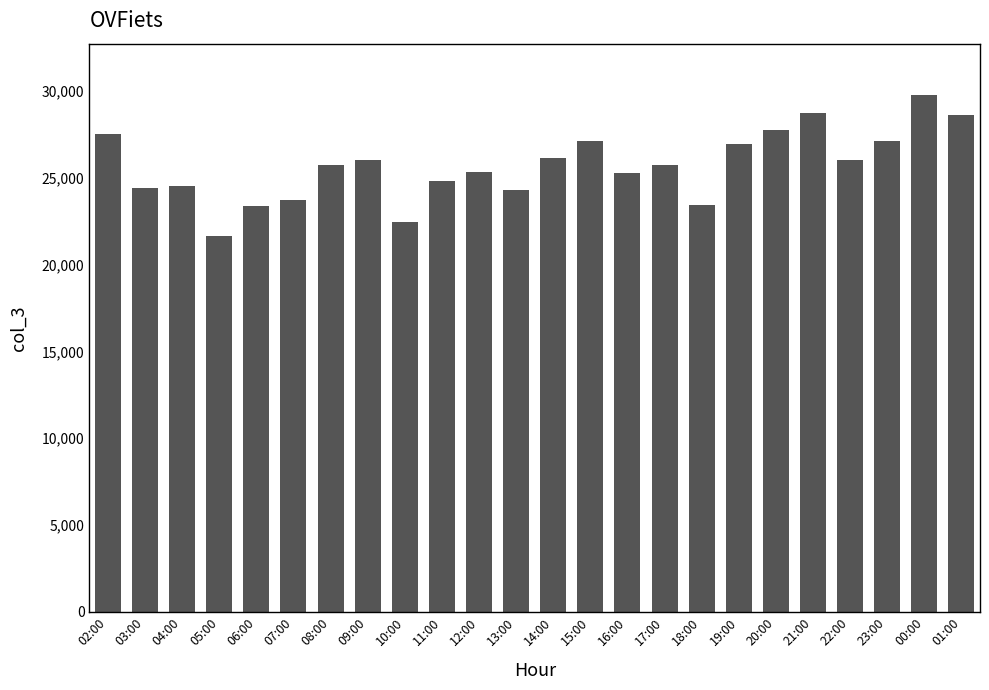

At which label does the data first exceed 25733?

02:00